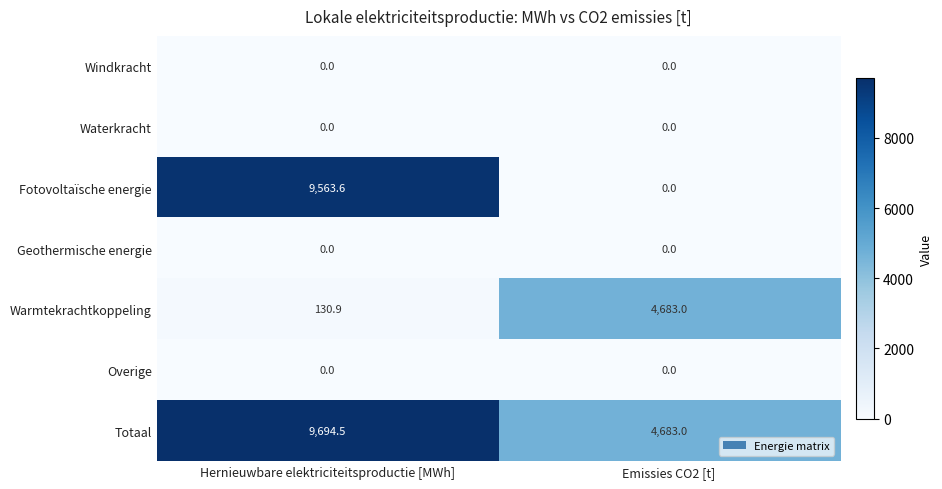

True or false: Waterkracht has a value of 0.0 at Emissies CO2 [t].

True